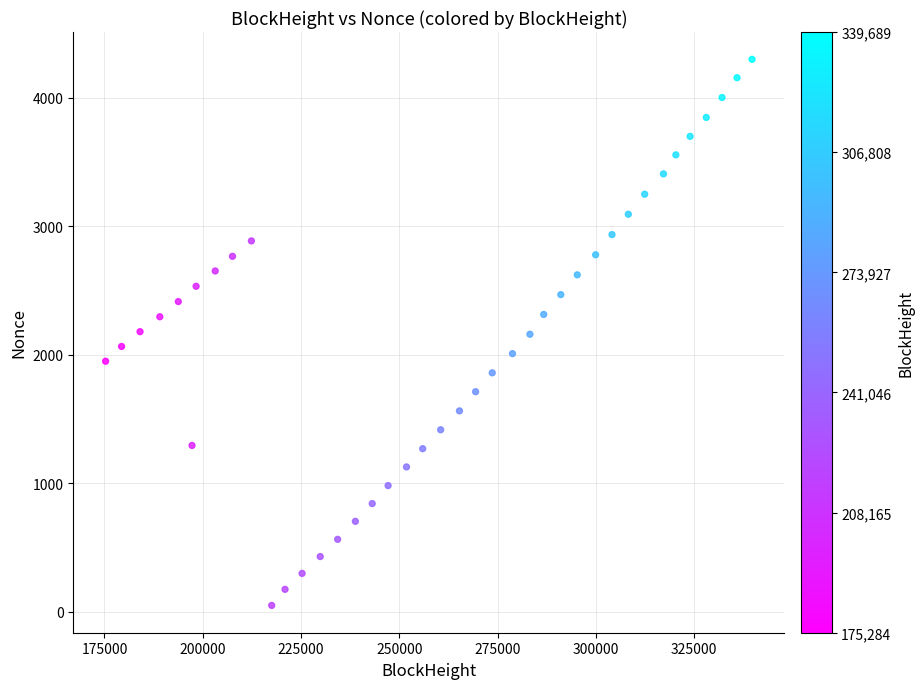

What is the range of Y values (max minus min)?

4247